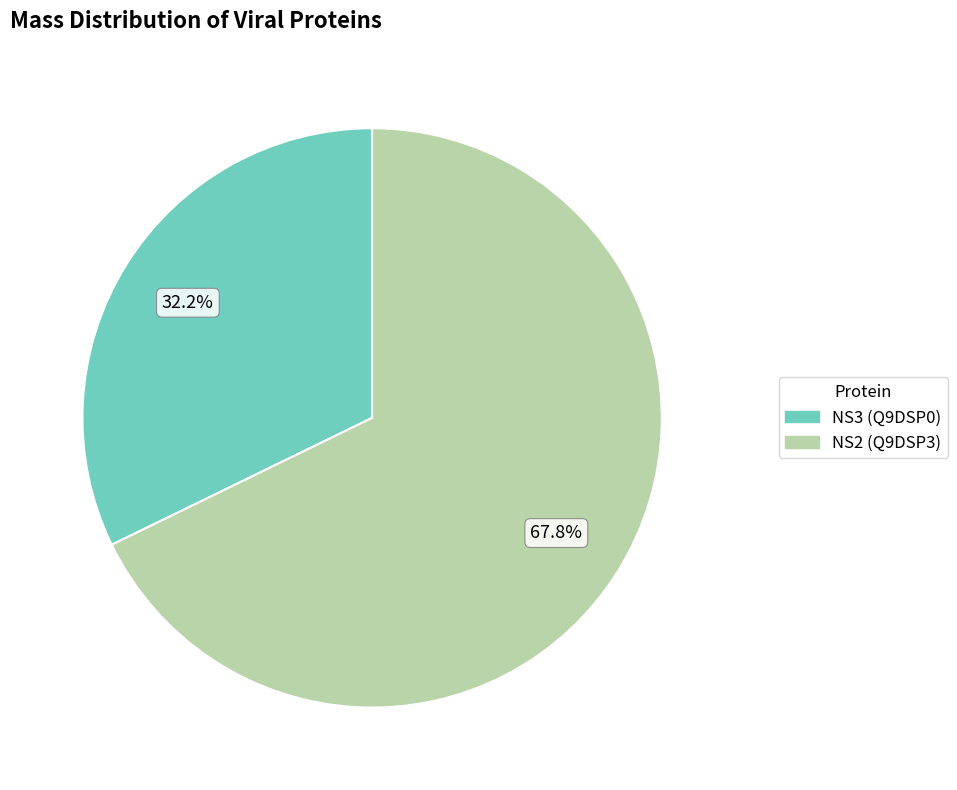

To the nearest percent, what is the difference between the NS2 (Q9DSP3) and NS3 (Q9DSP0) slice percentages?

36%